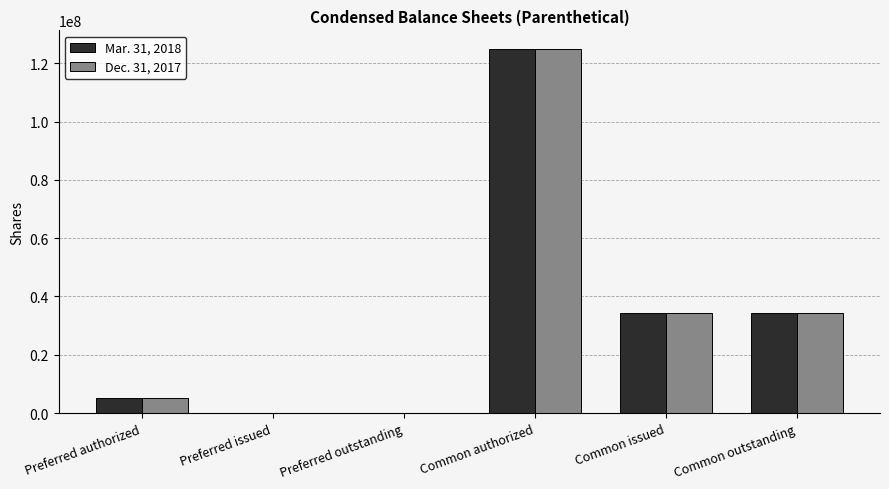

Which series changed the most between Preferred authorized and Common issued?

Mar. 31, 2018